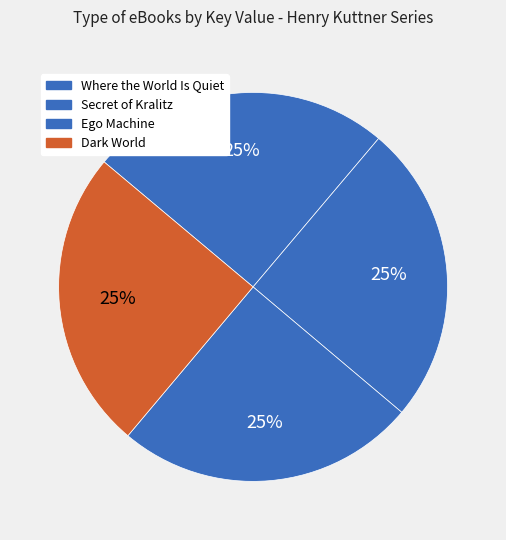

Is Secret of Kralitz the majority of the pie?

No